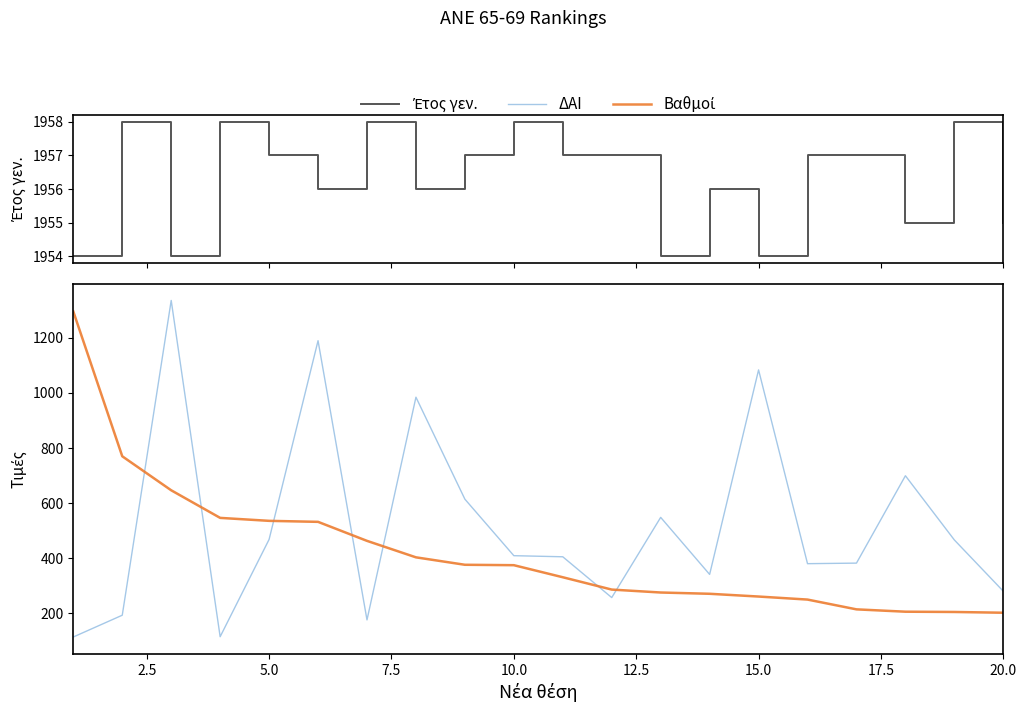

How many categories are shown in the chart?

20